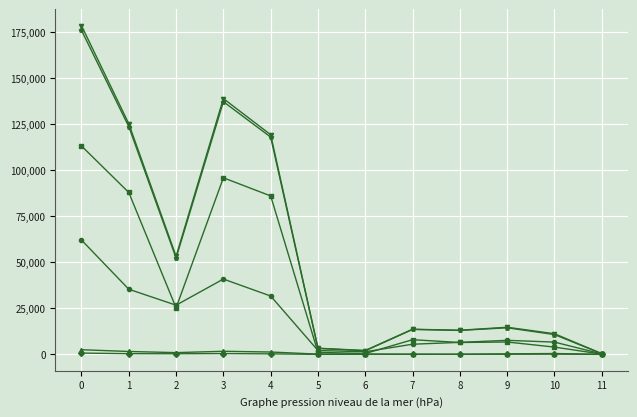

What is the maximum value shown in the chart?

178583